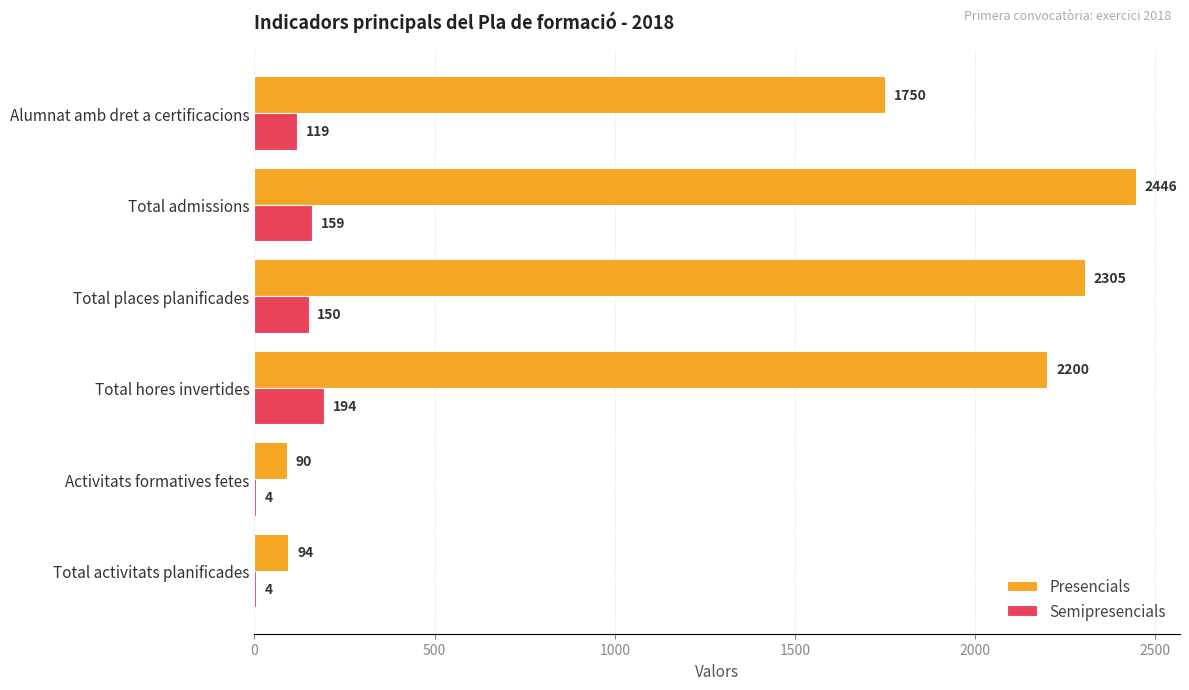

At which category is the sum across all series the highest?

Total admissions